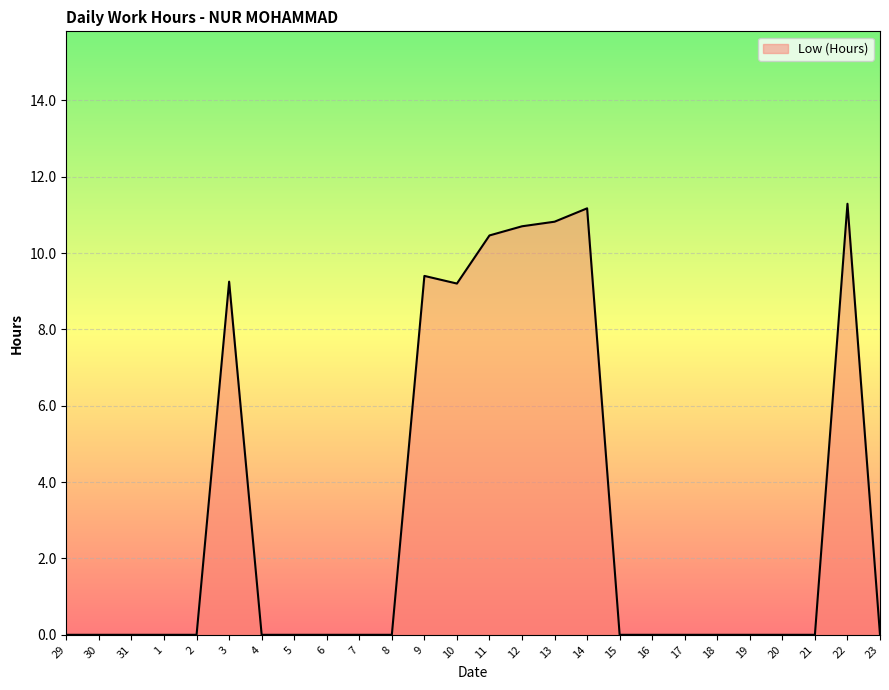

What is the difference between the maximum and minimum values?

11.3